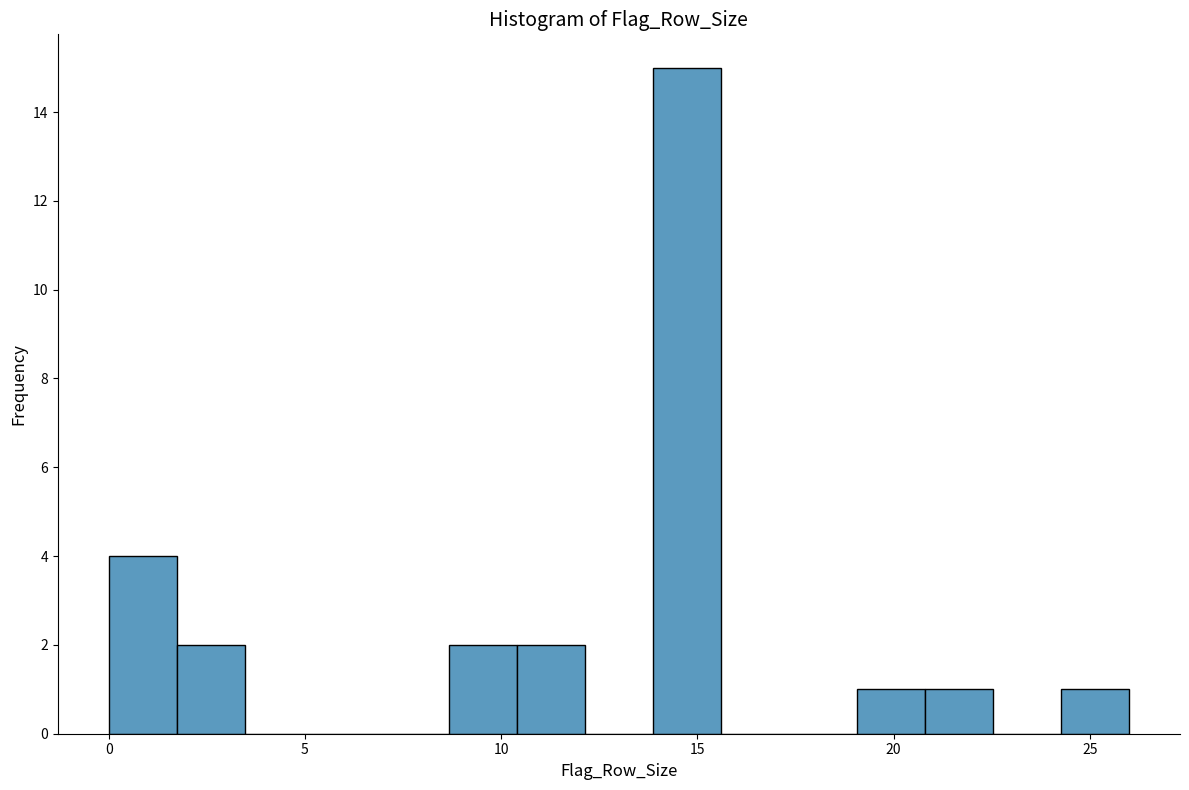

Around what value on the x-axis is the tallest bar? Give the approximate position of its centre, as read against the axis.

14.5